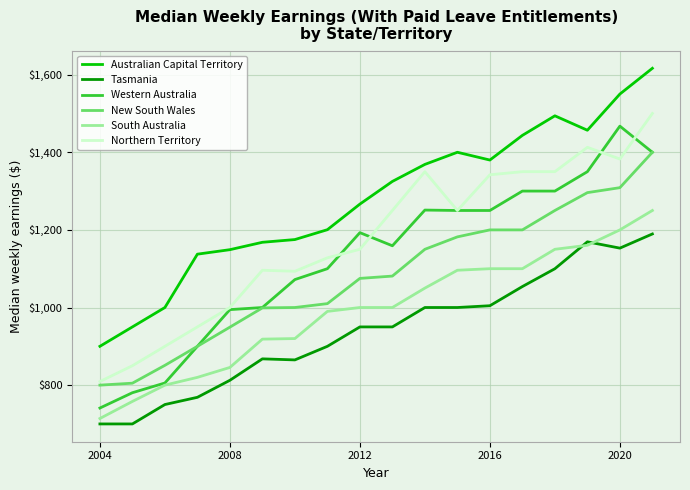

What are all the series names shown in the legend?

Australian Capital Territory, Tasmania, Western Australia, New South Wales, South Australia, Northern Territory